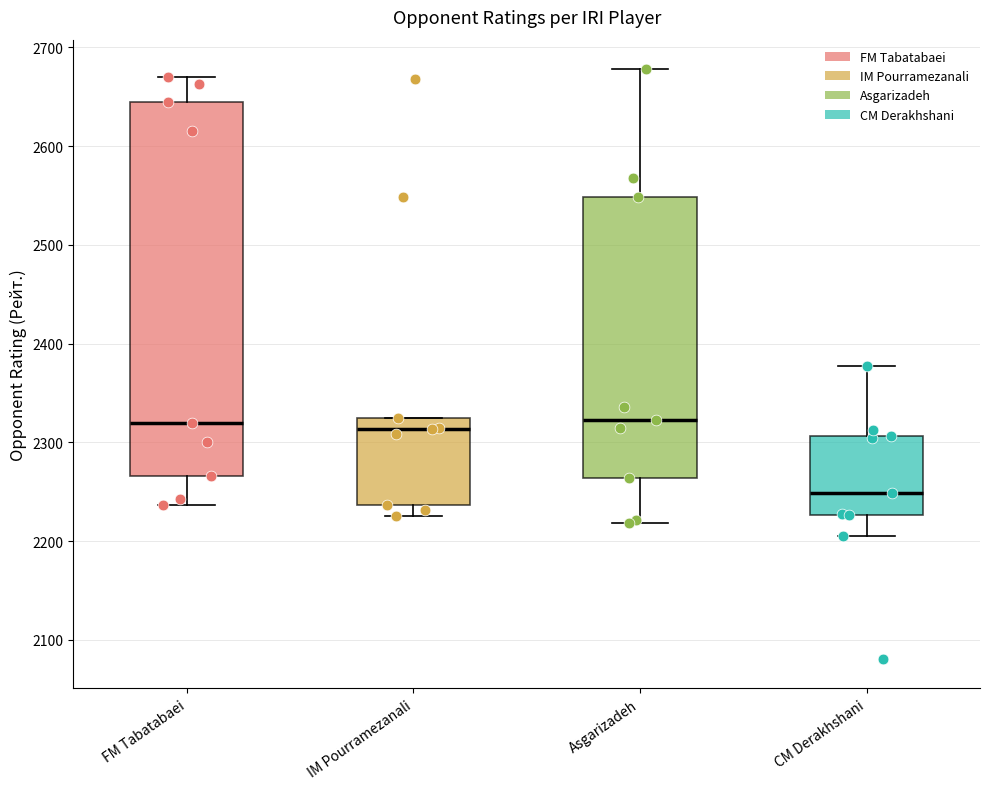

Reading left to right, transcribe this box plot: for each box, give where its median line is, the range the box spans, and where its two whiskers end, as read against the y-axis. The values are not printed on the chart, so give them approximately, as read against the axis.

FM Tabatabaei: median 2320, box 2270 to 2650, whiskers 2240 to 2670
IM Pourramezanali: median 2310, box 2240 to 2330, whiskers 2230 to 2330
Asgarizadeh: median 2320, box 2260 to 2550, whiskers 2220 to 2680
CM Derakhshani: median 2250, box 2230 to 2310, whiskers 2210 to 2380